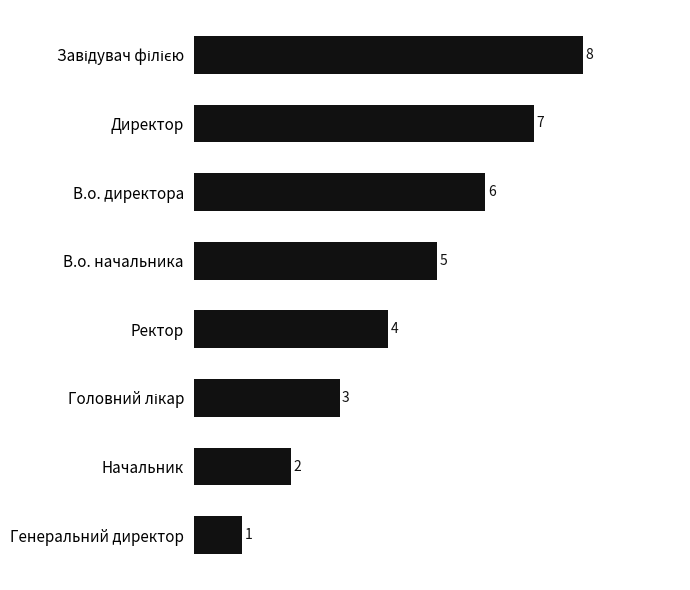

What is the minimum value shown in the chart?

1